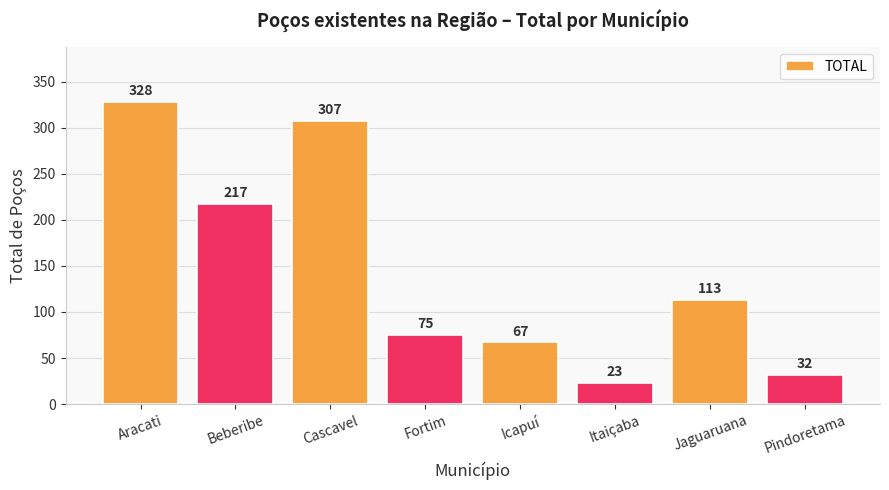

What is the change in value from Cascavel to Fortim?

-232